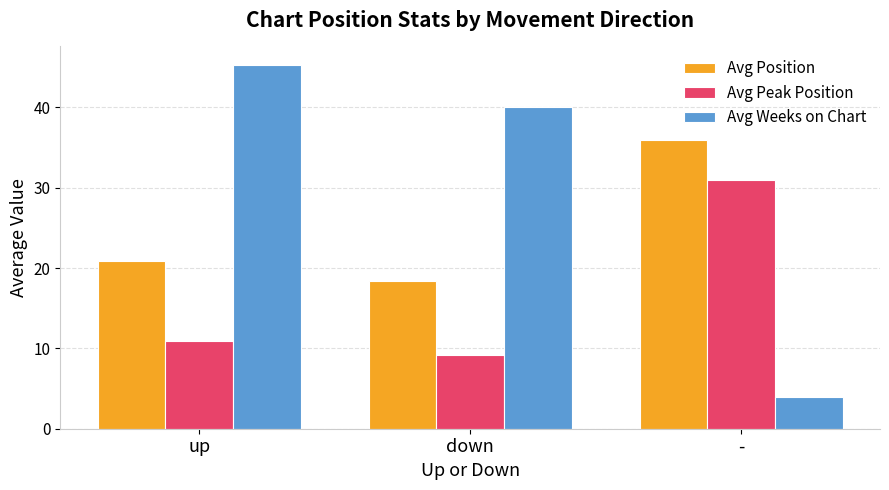

True or false: Avg Weeks on Chart has a value of 26.6 at down.

False